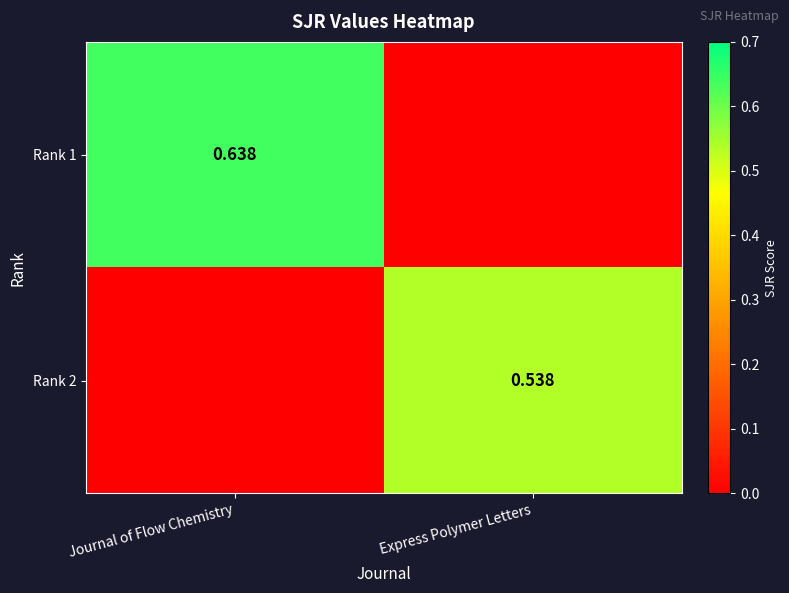

At which category is the sum across all series the highest?

Journal of Flow Chemistry